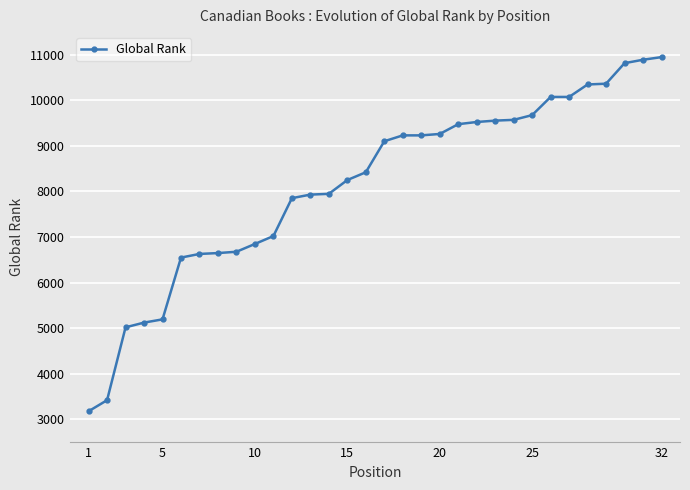

How many values are below 9103?

16